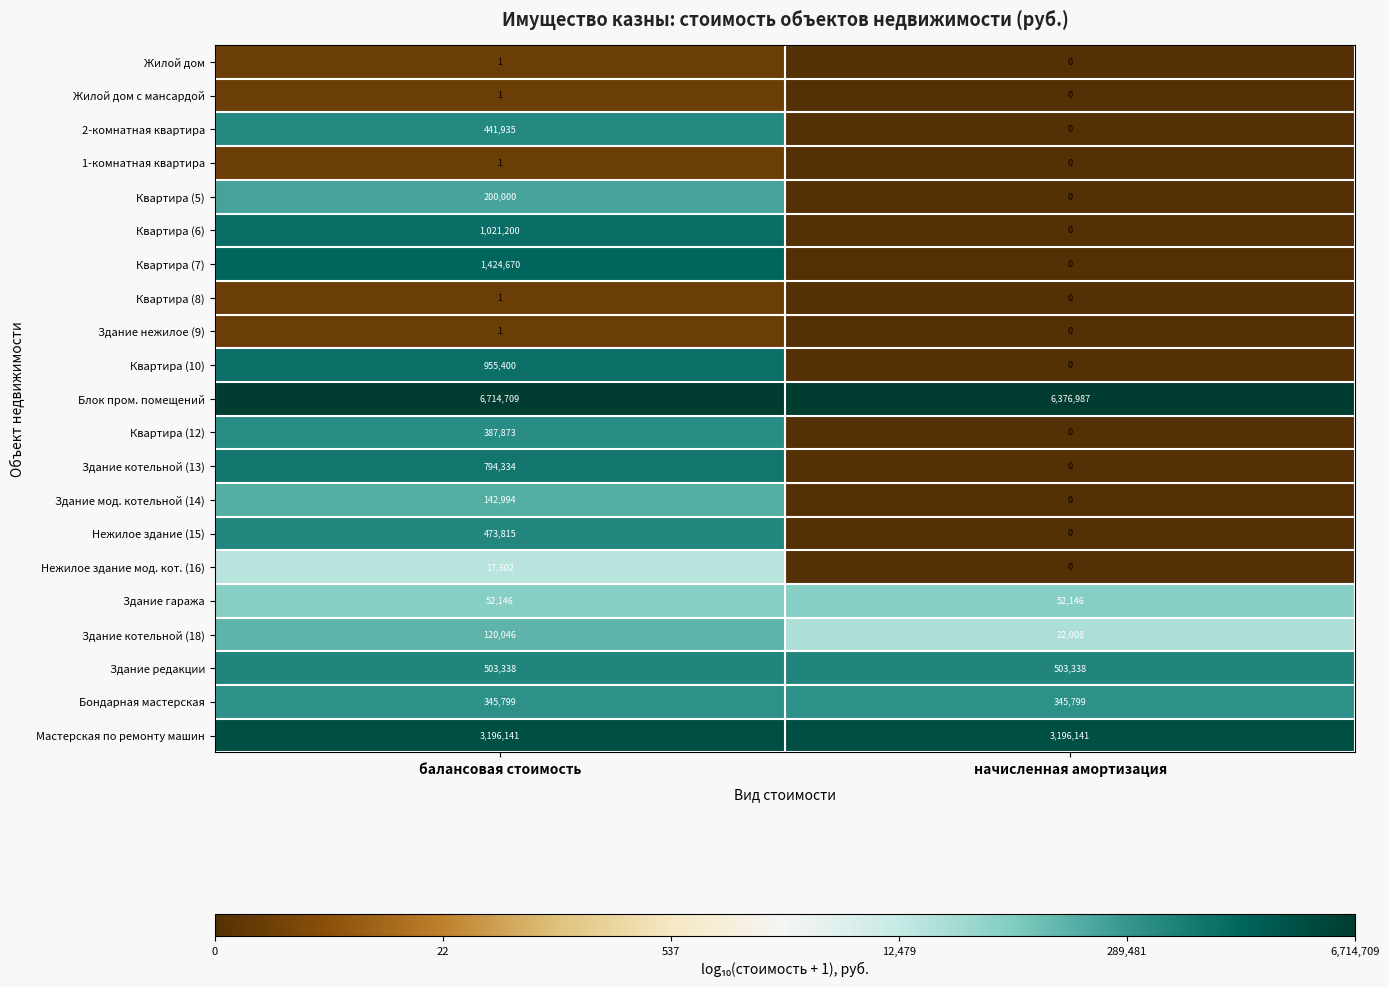

At which category is the sum across all series the highest?

балансовая стоимость